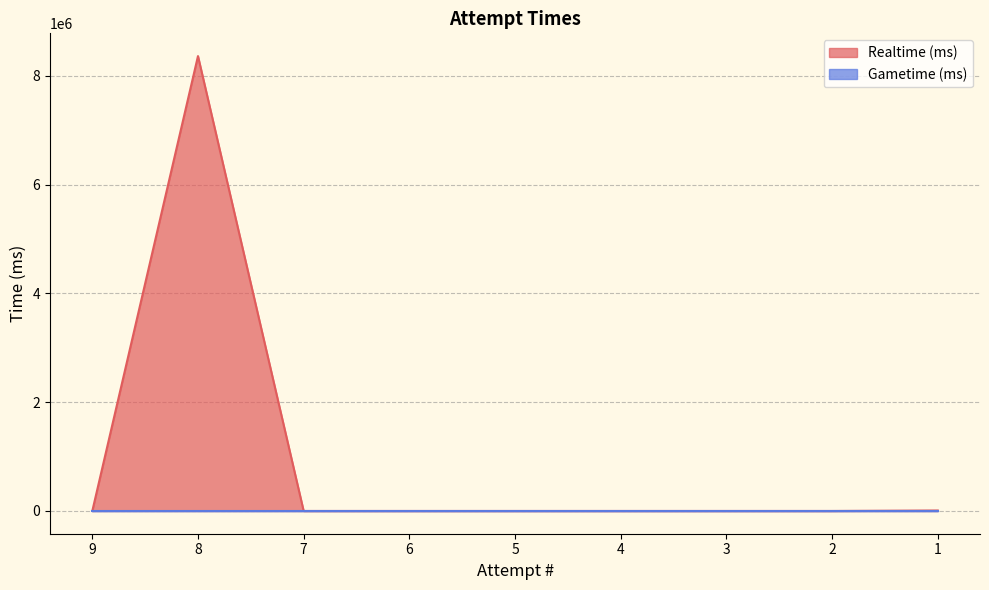

What is the maximum value shown in the chart?

8362461